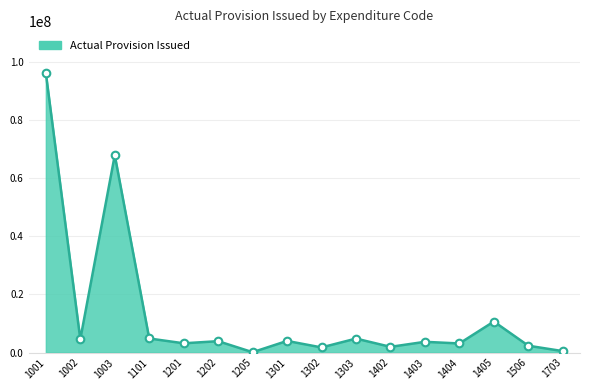

Approximately how many times larger is the value at 1001 compared to 1404?

30.9